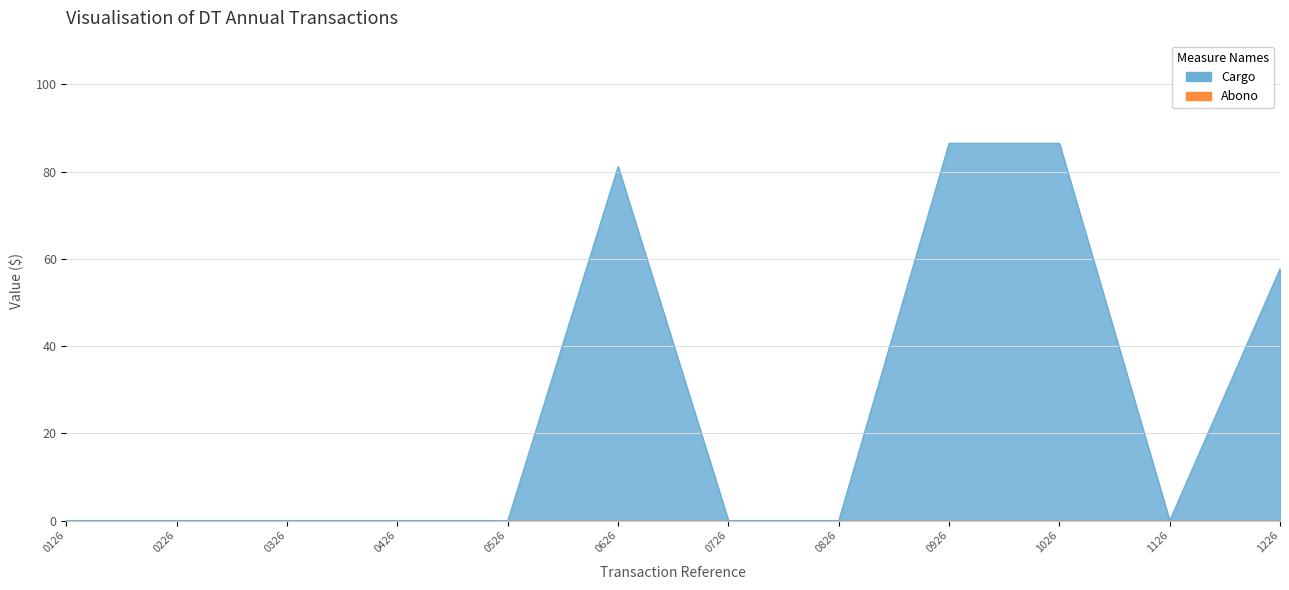

True or false: there are more than 0 points higher than both neighbors.

True